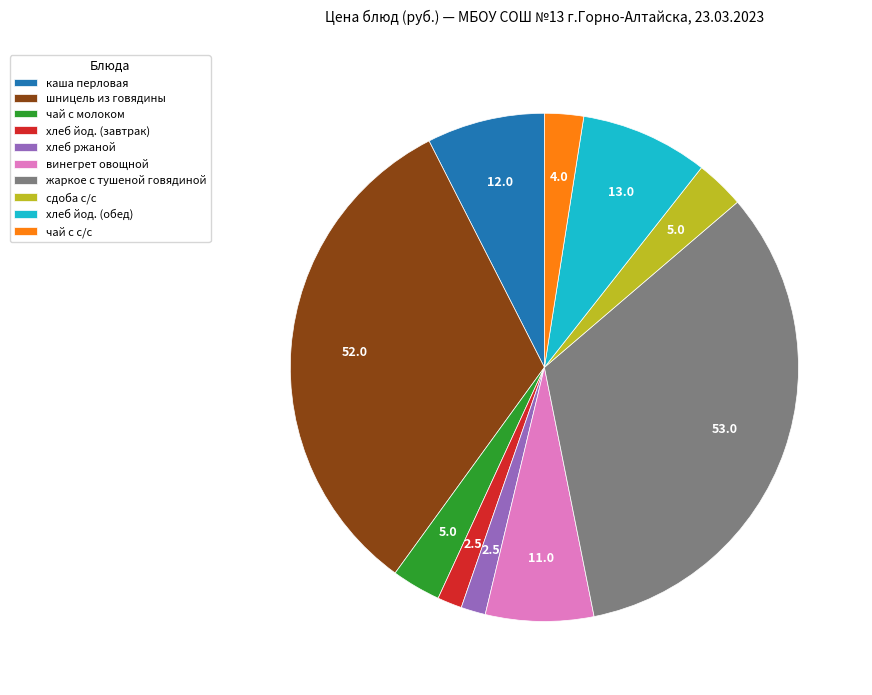

Is the sum of винегрет овощной and жаркое с тушеной говядиной greater than half?

No